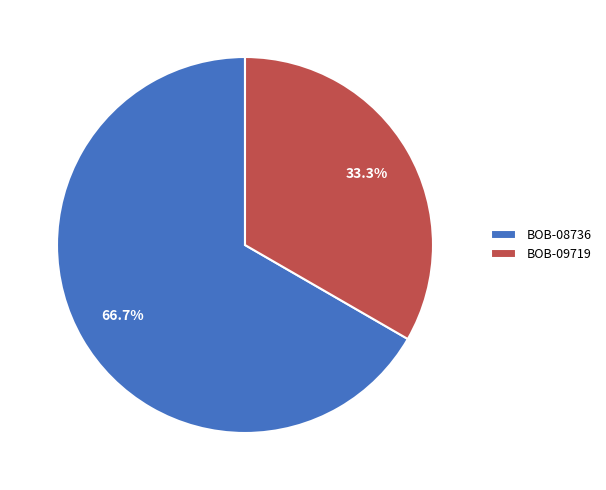

How many segments does this pie chart have?

2